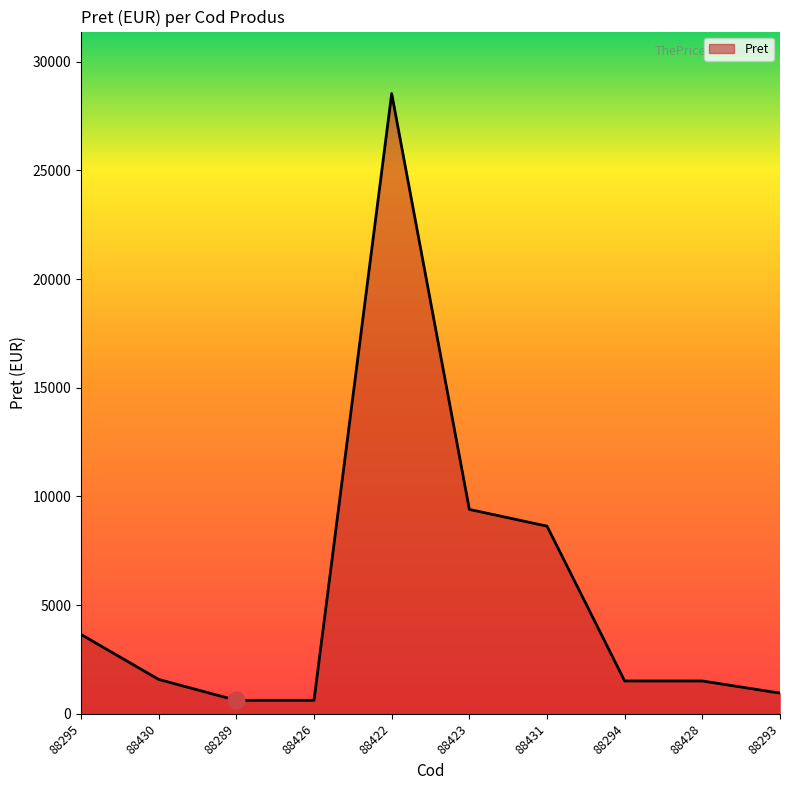

What is the smallest value displayed?

620